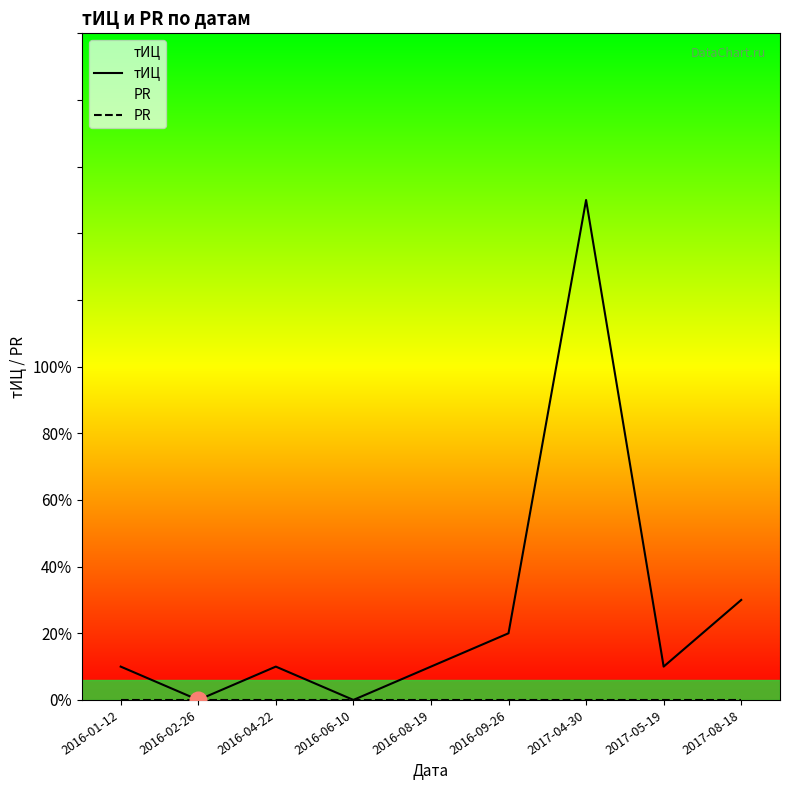

Count the number of data series in this chart.

2